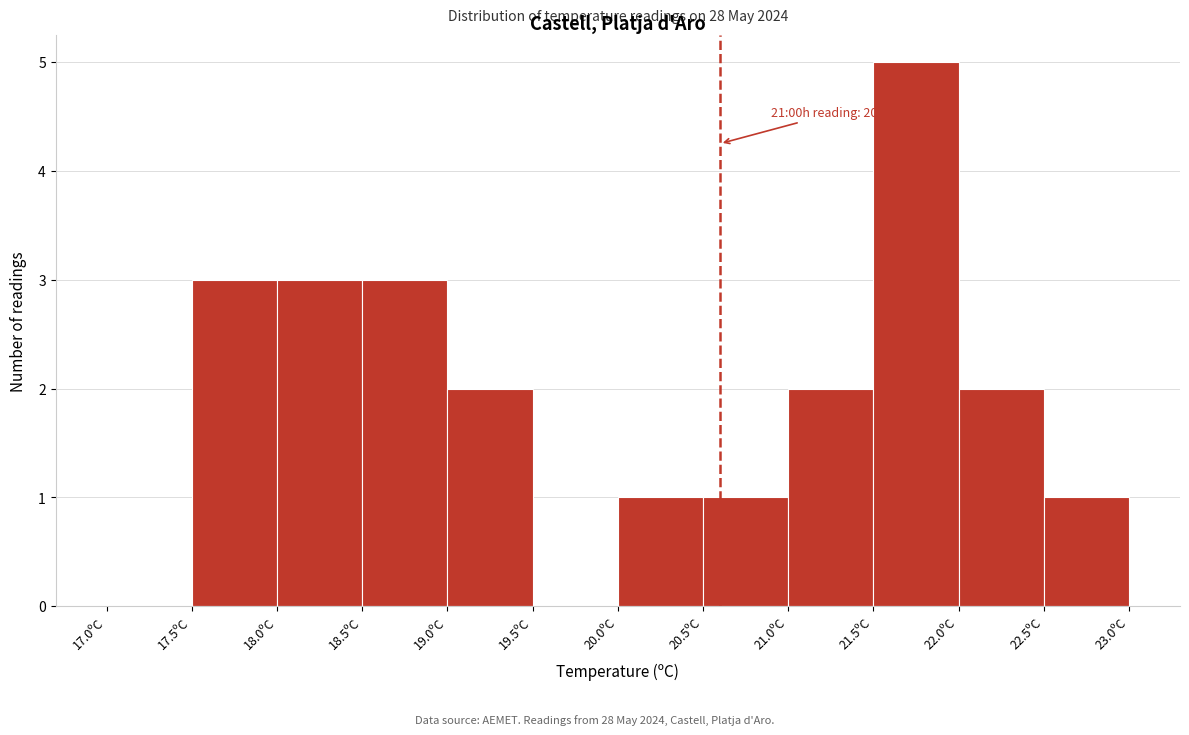

Which range on the x-axis has the tallest bar?

21.5 to 22.0